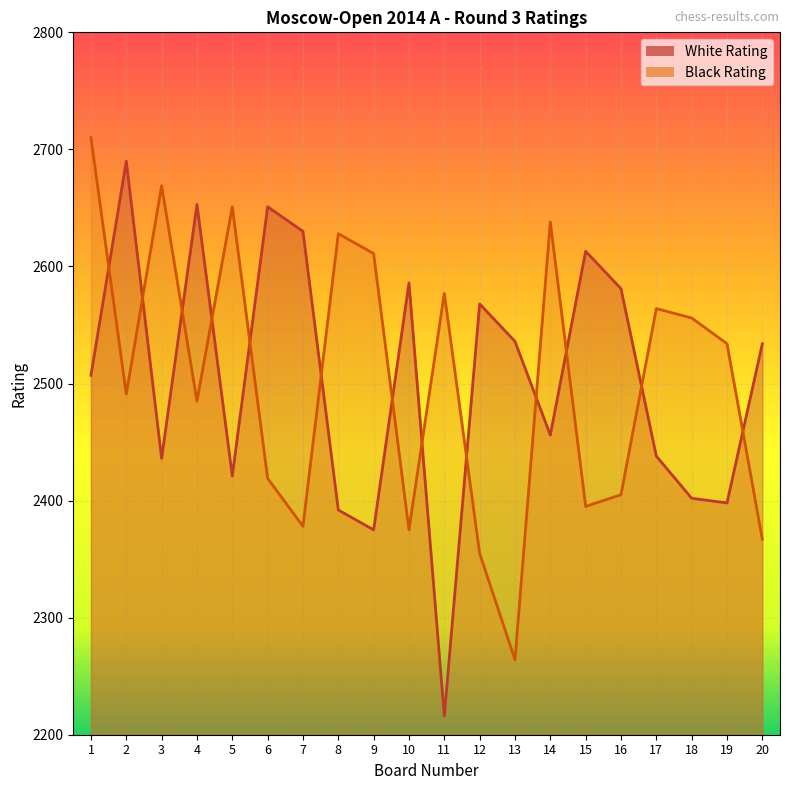

How many intersections are there between White Rating and Black Rating?

13